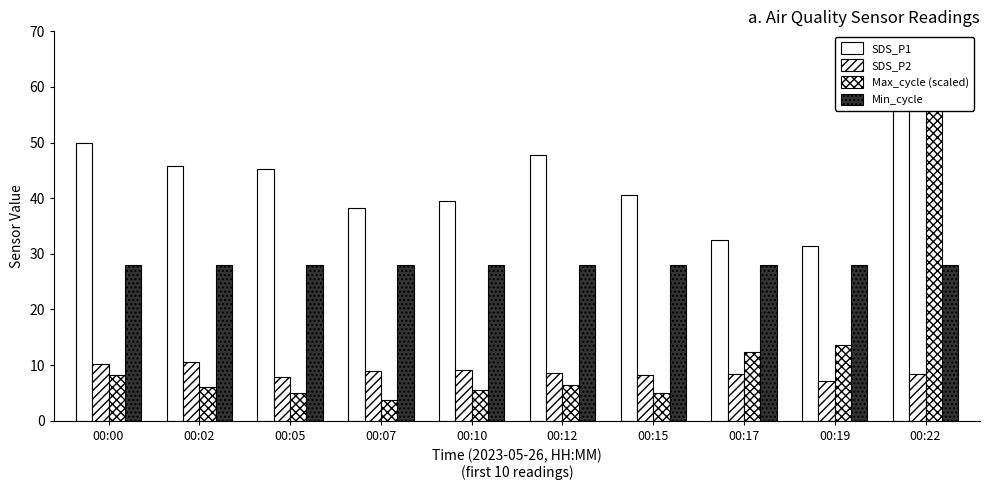

At which category does the chart reach its minimum across all series?

00:07